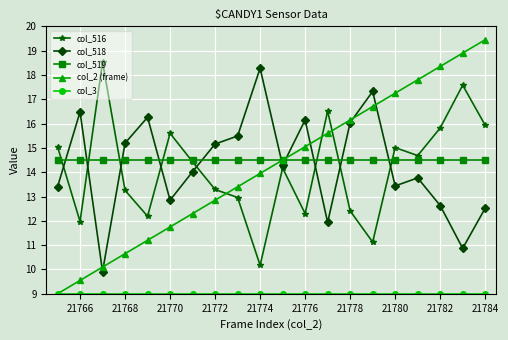

After their last crossing, which series has the higher values: col_518 or col_519?

col_519